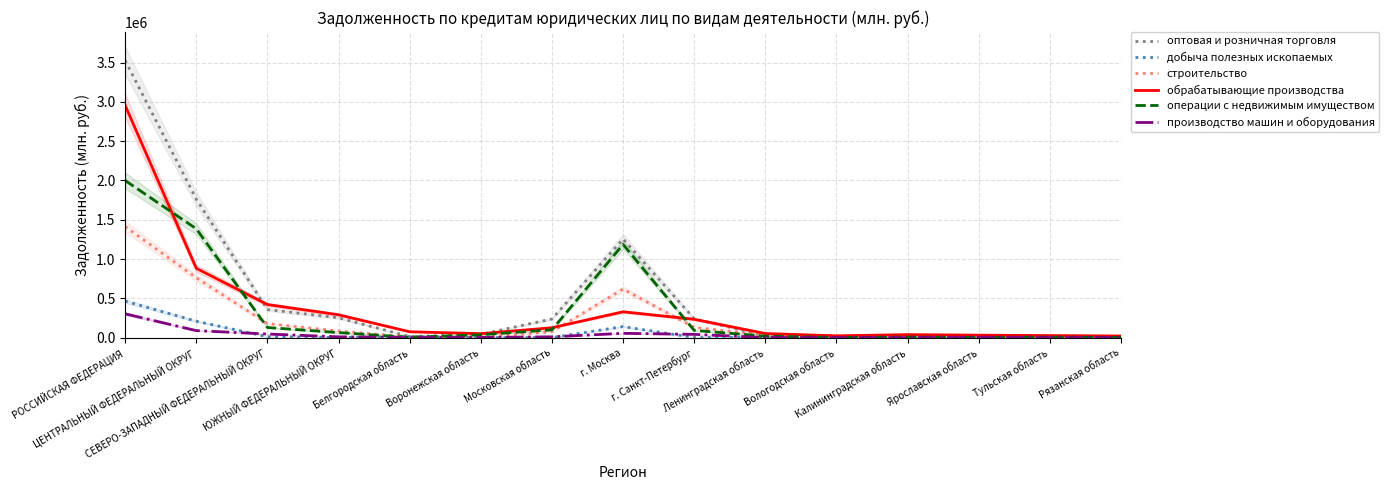

What is the sum of the производство машин и оборудования values at РОССИЙСКАЯ ФЕДЕРАЦИЯ and Ярославская область?

308740